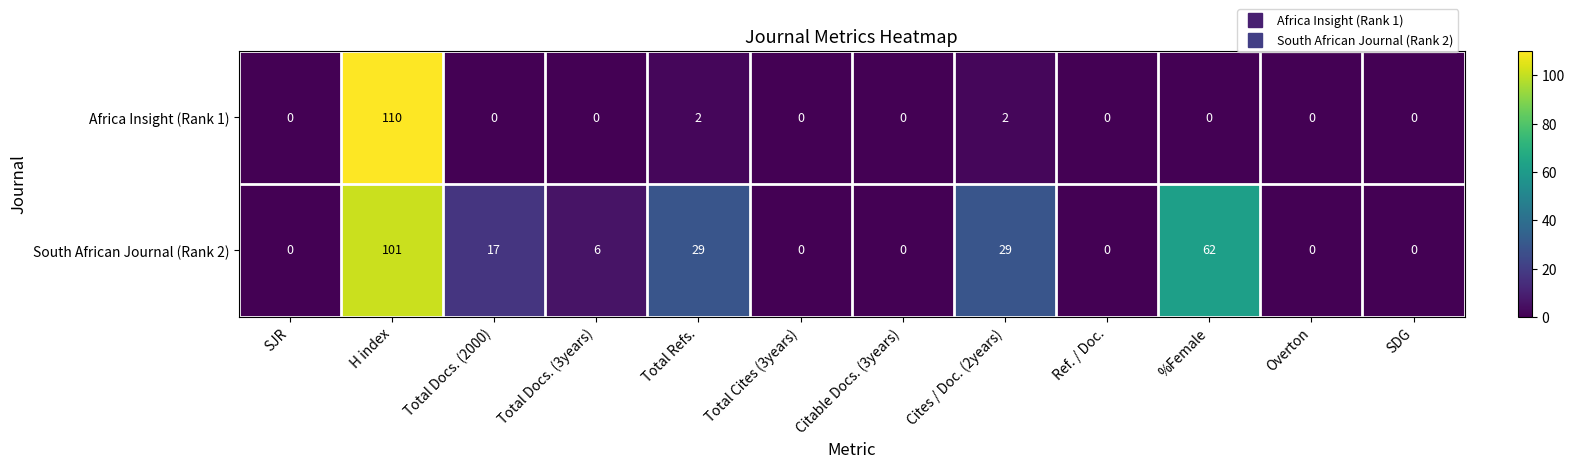

Reading left to right, what are all the values shown in this chart?

Africa Insight (Rank 1): 0	110	0	0	2	0	0	2	0	0	0	0
South African Journal (Rank 2): 0	101	17	6	29	0	0	29	0	62	0	0